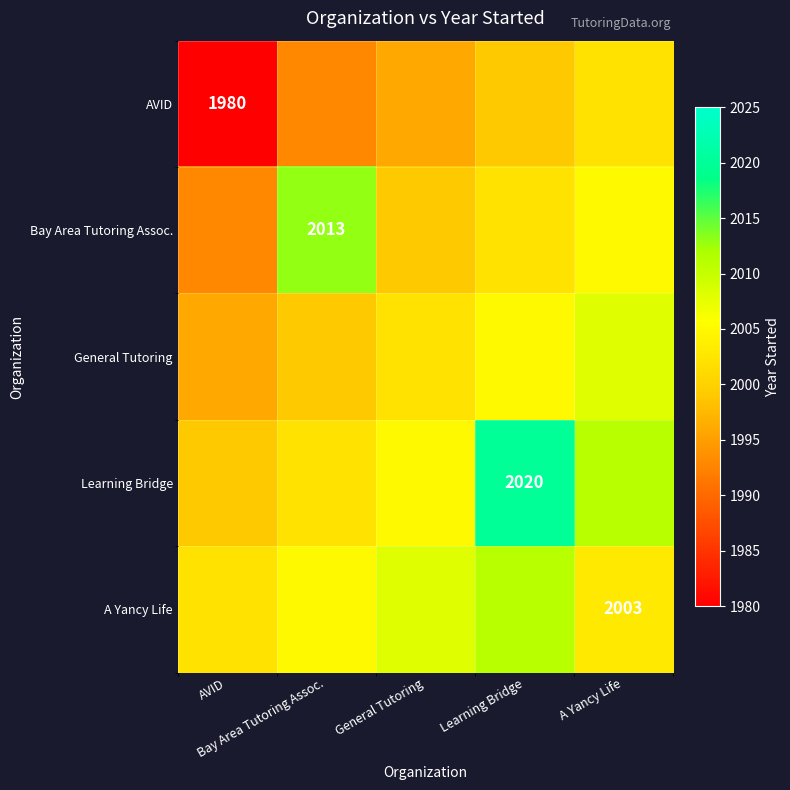

What is the difference between the maximum and minimum values in the Learning Bridge series?

21